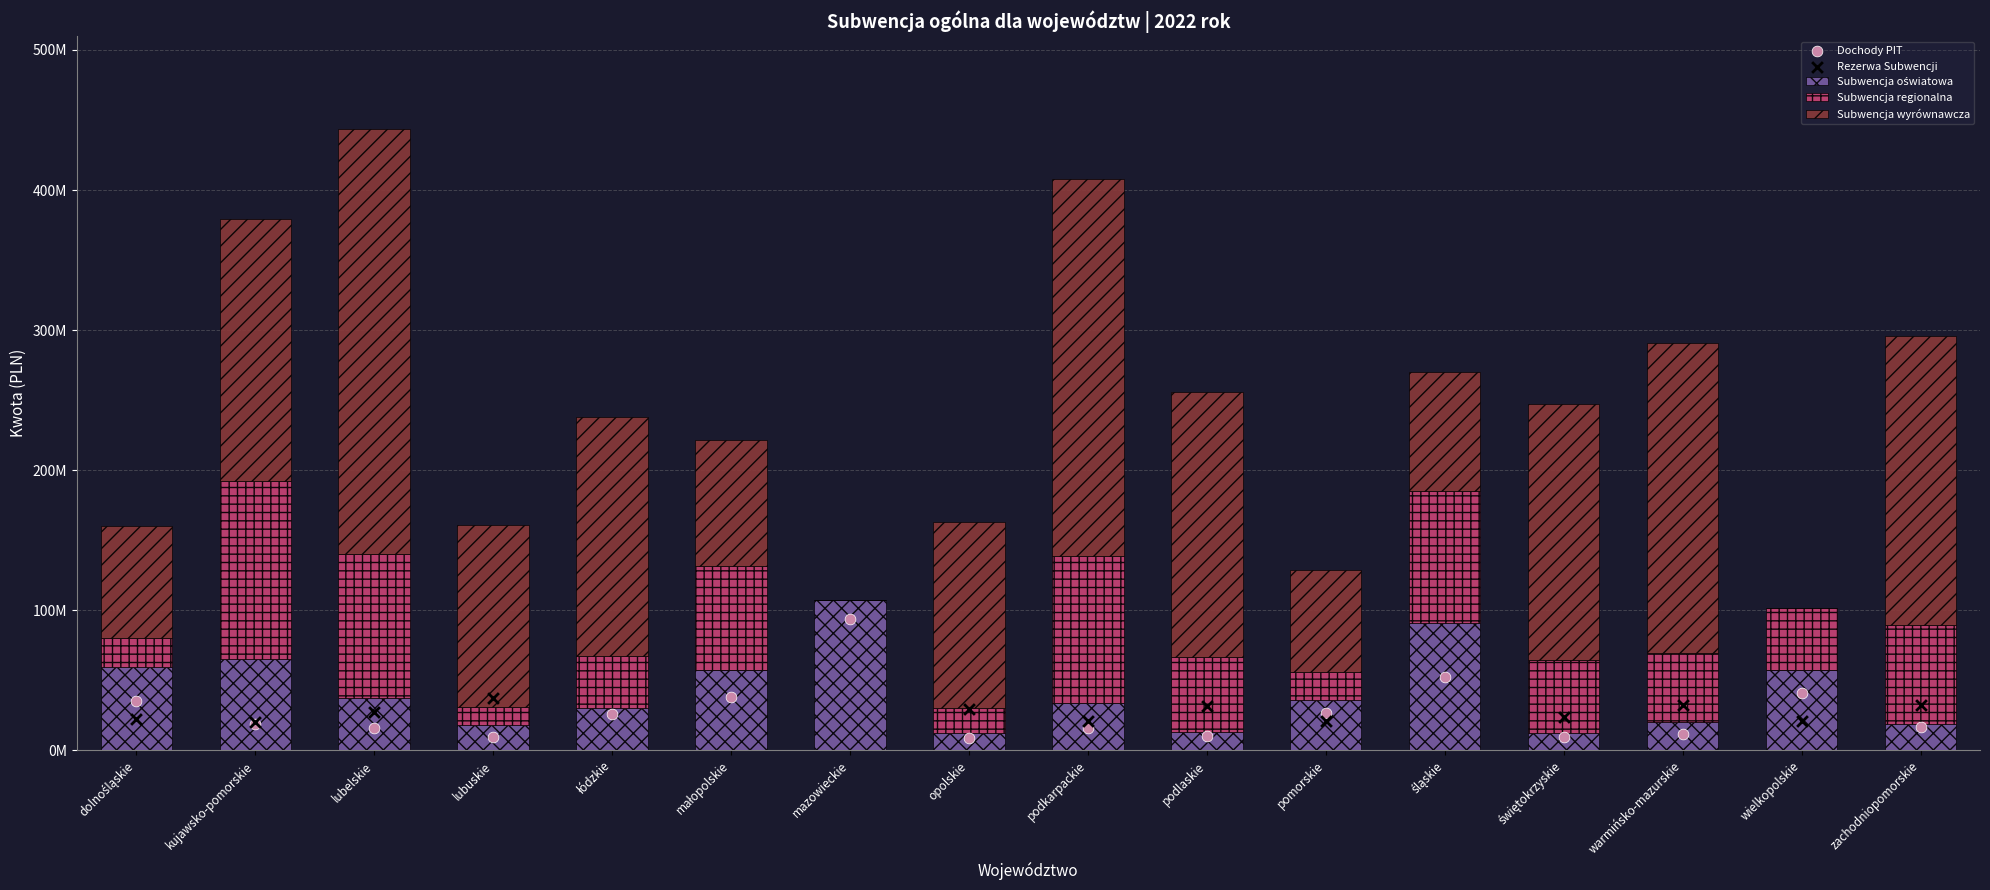

Is the value of Subwencja oświatowa at pomorskie greater than the value of Dochody PIT at lubuskie?

Yes